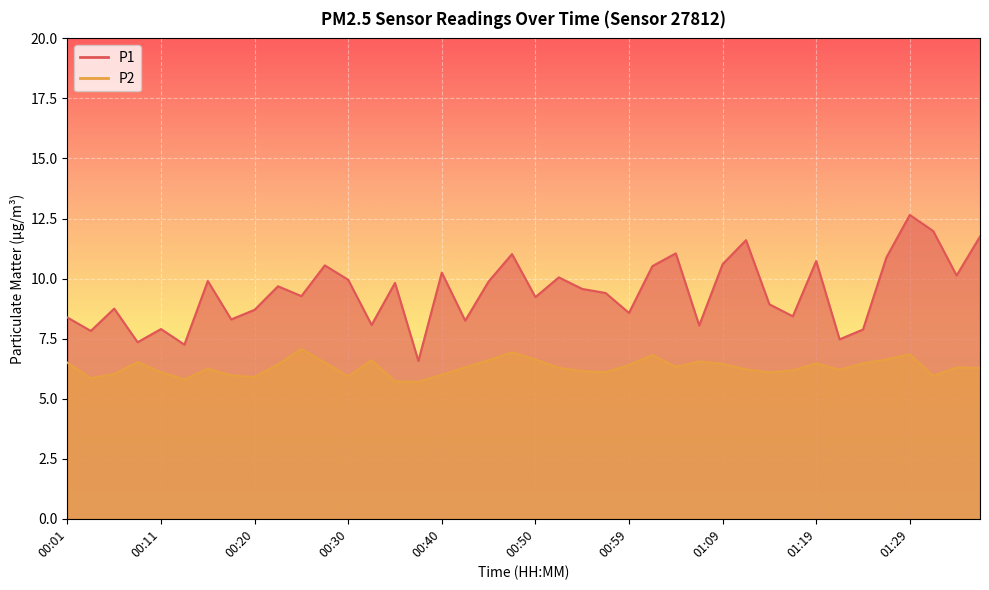

Does the chart display data point markers on the line(s)?

No